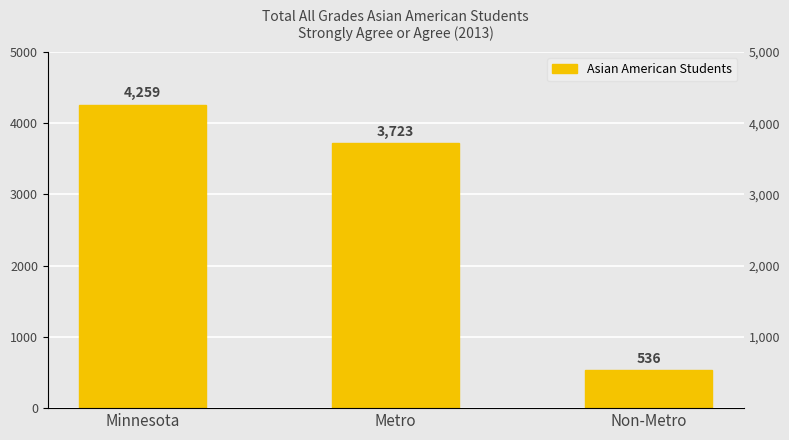

What position from the right is Metro?

2